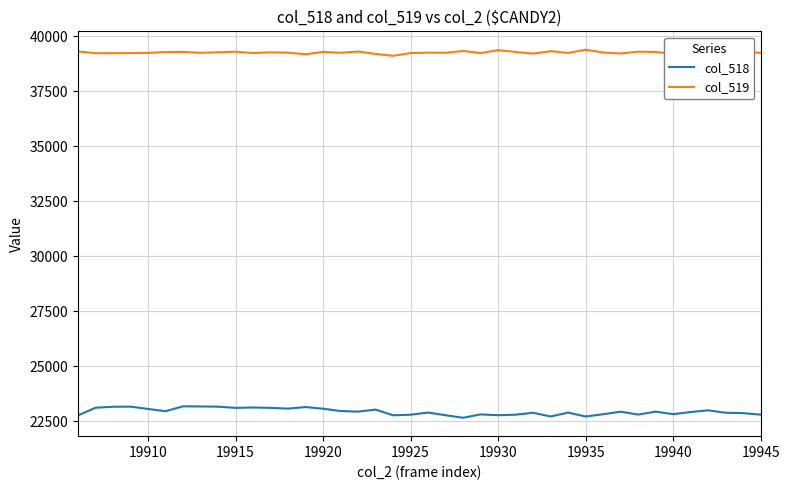

What is the sum of all col_519 values?

1570213